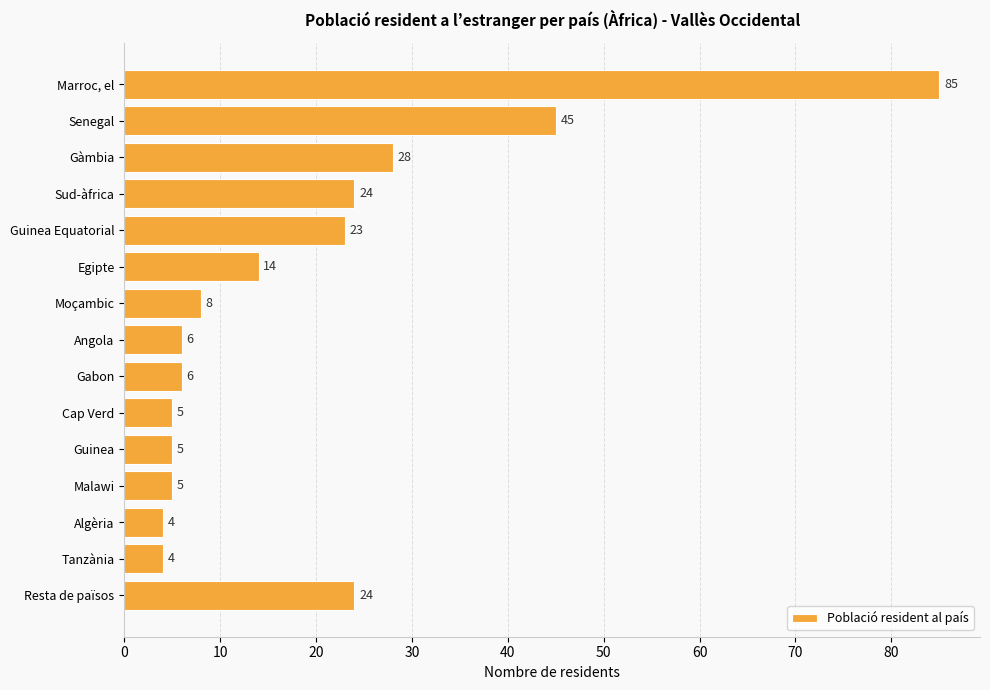

Between Gabon and Egipte, which is larger?

Egipte